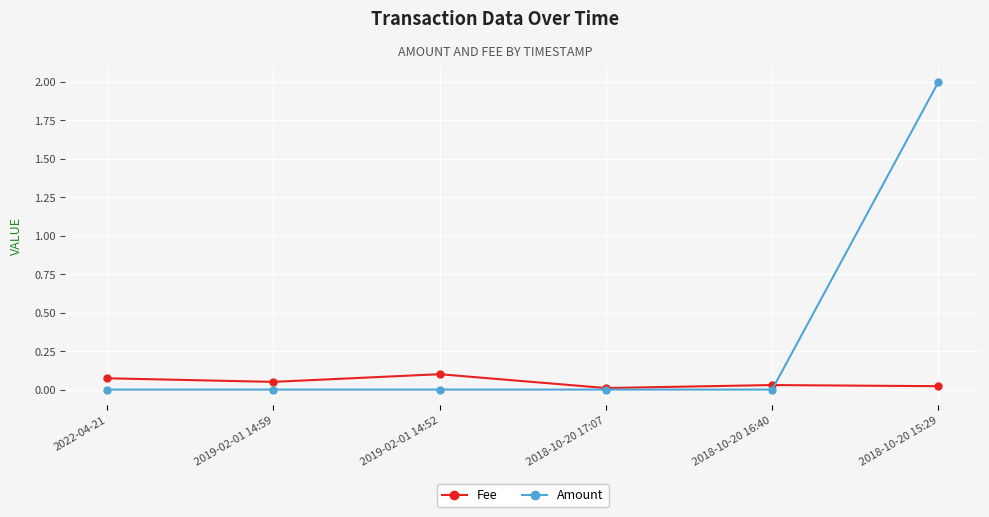

Which series changed the most between 2019-02-01 14:52 and 2018-10-20 15:29?

Amount